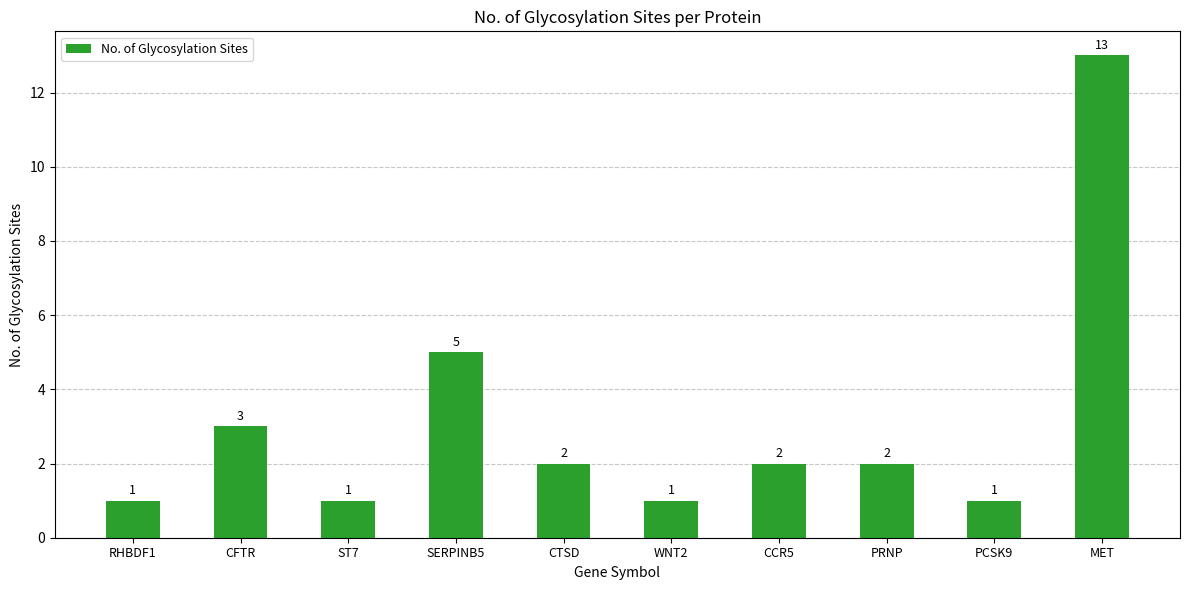

What is the label of the 1st bar from the right?

MET